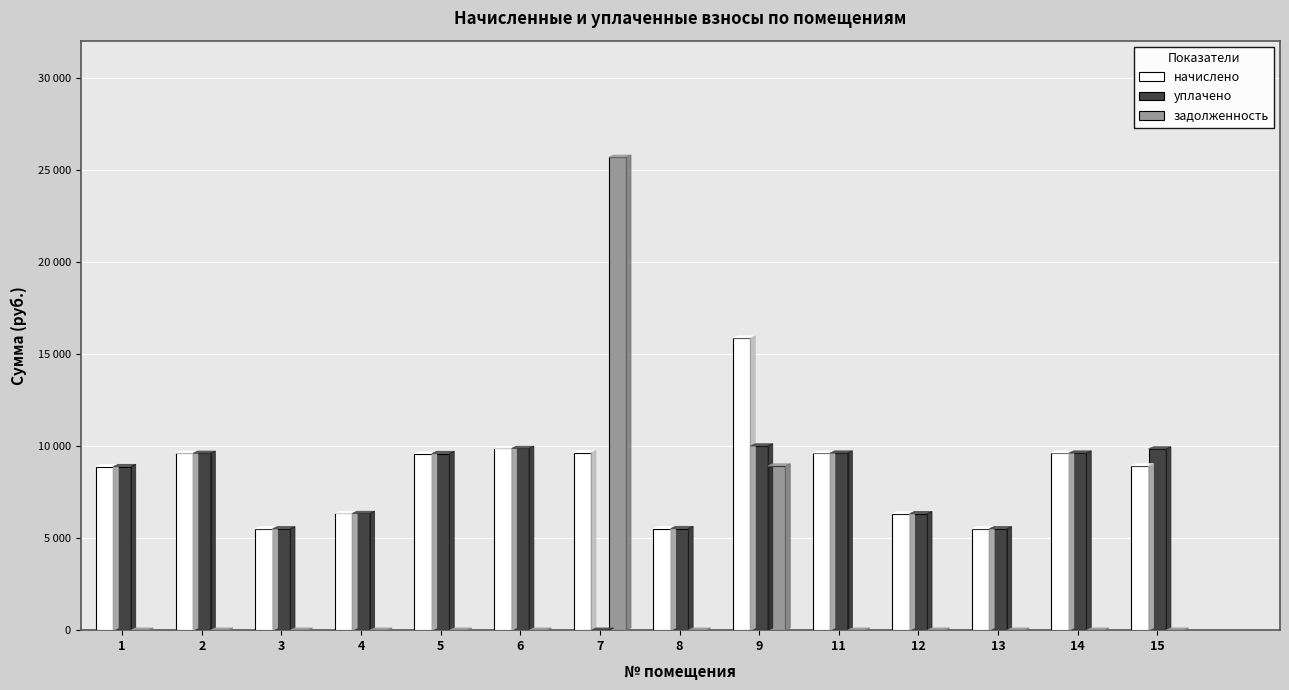

Which category has the lowest value across all series?

7